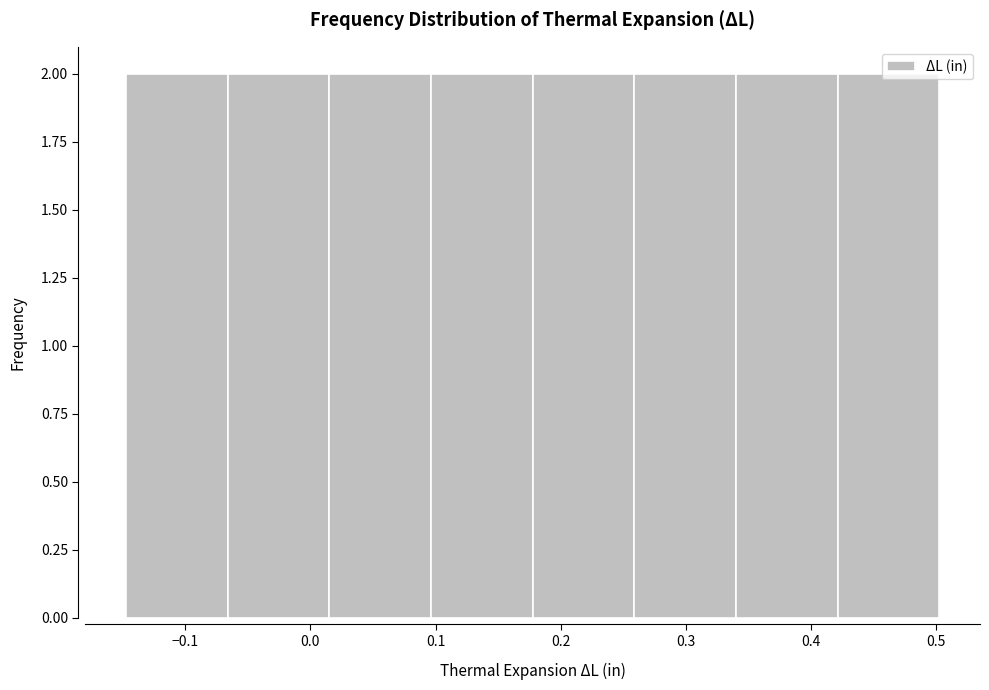

How tall is the bar that spans 0.26 to 0.34 on the x-axis? Neither the bar edges nor the heights are printed on the chart, so give them approximately, as read against the axes.

2